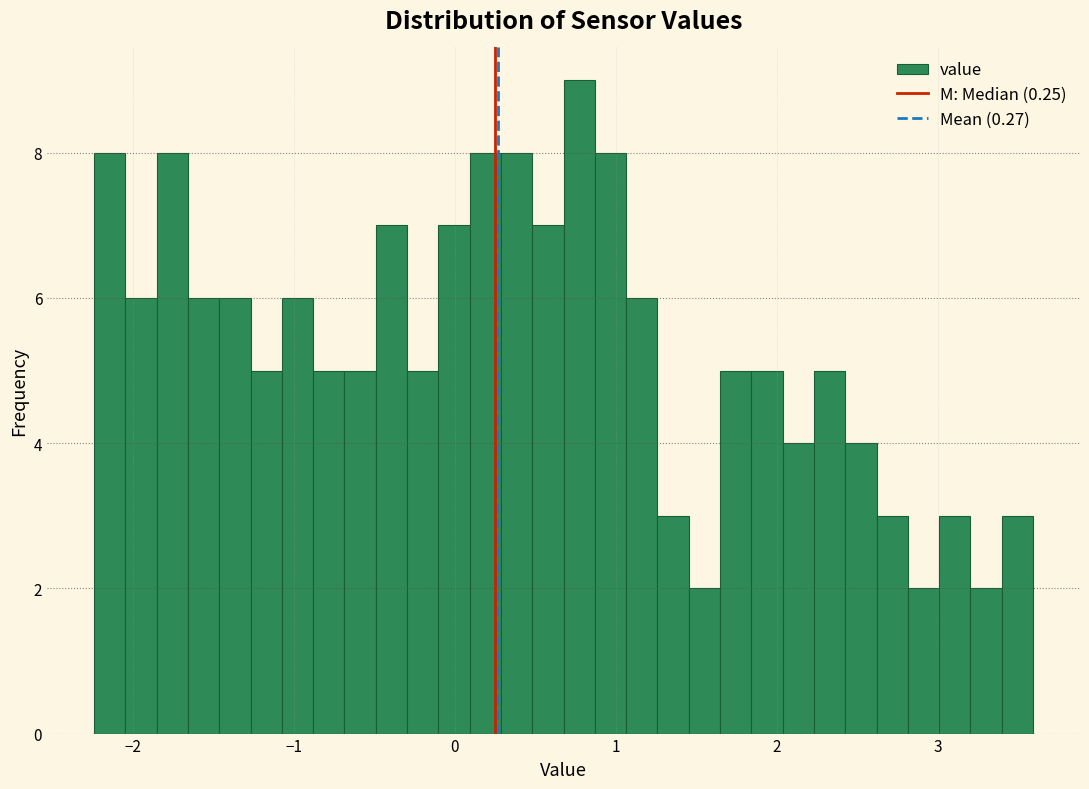

Read against the x-axis, roughly where is the centre of the tallest bar?

0.8